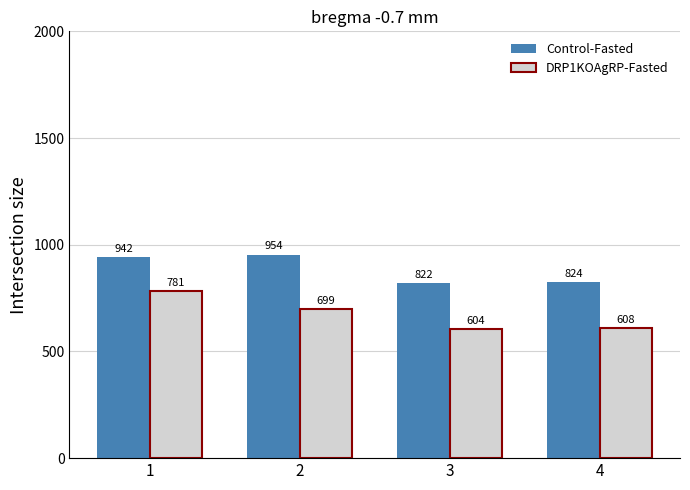

What is the difference between the highest and lowest values at 1?

161.0